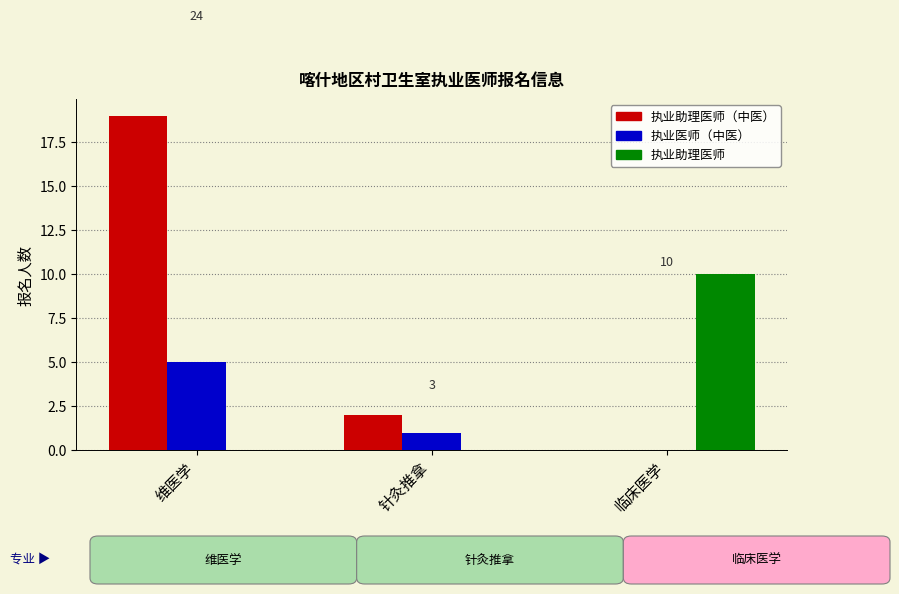

How many 执业助理医师 values are between 0 and 10?

3